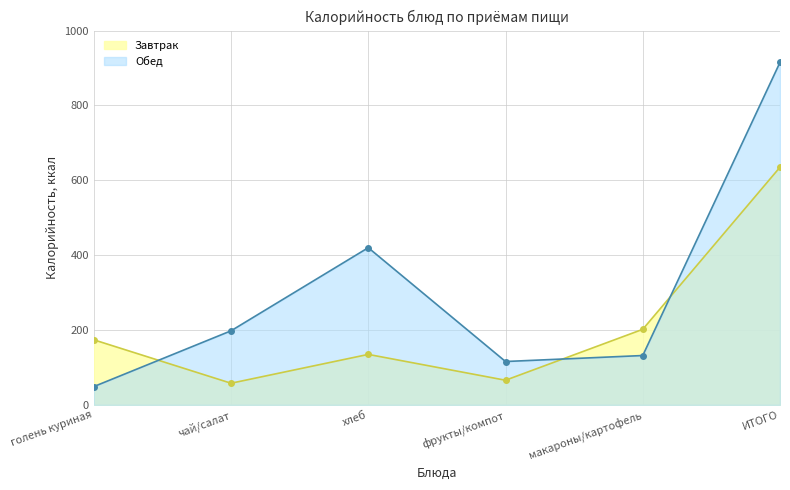

How many data points does each series have?

6